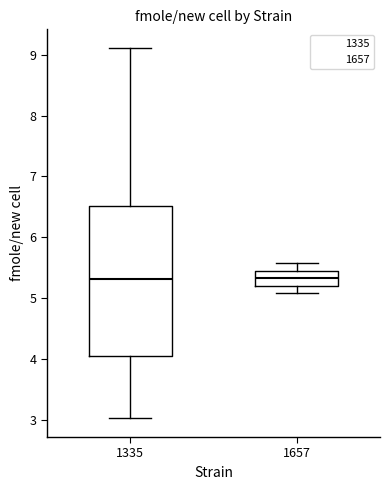

Where is the lower edge of the box at x = 1335 on the y-axis? The values are not printed on the chart, so give them approximately, as read against the axis.

4.0